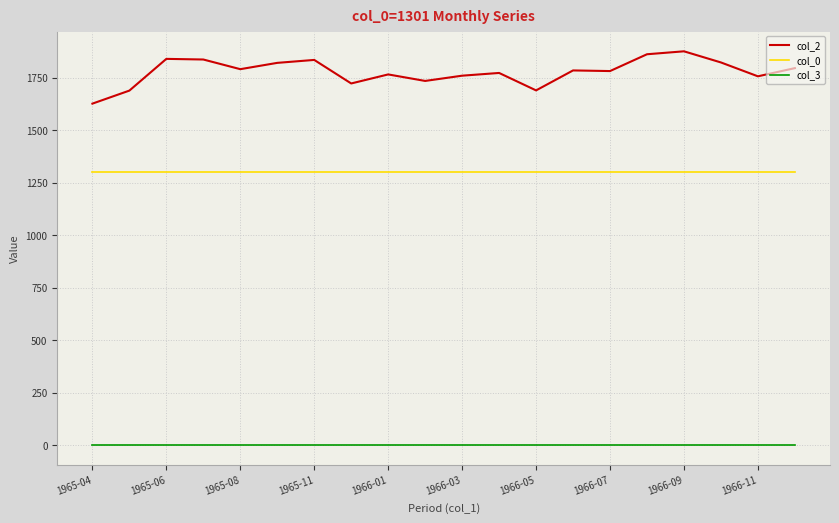

Which series has the largest range (max minus min)?

col_2